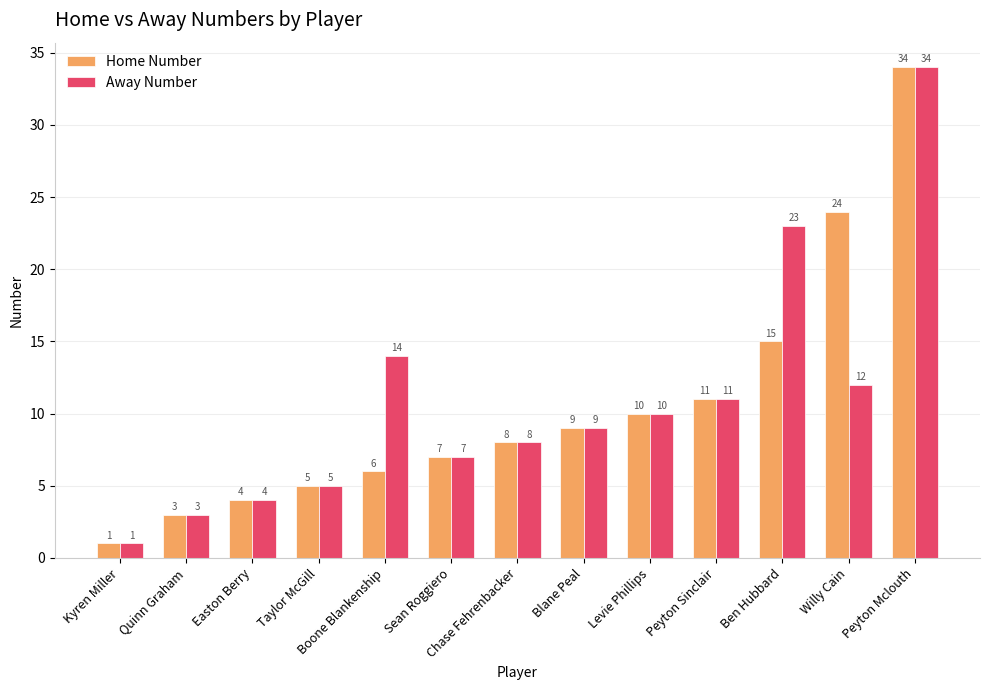

What is the value of the Home Number bar at the 9th from the left?

10